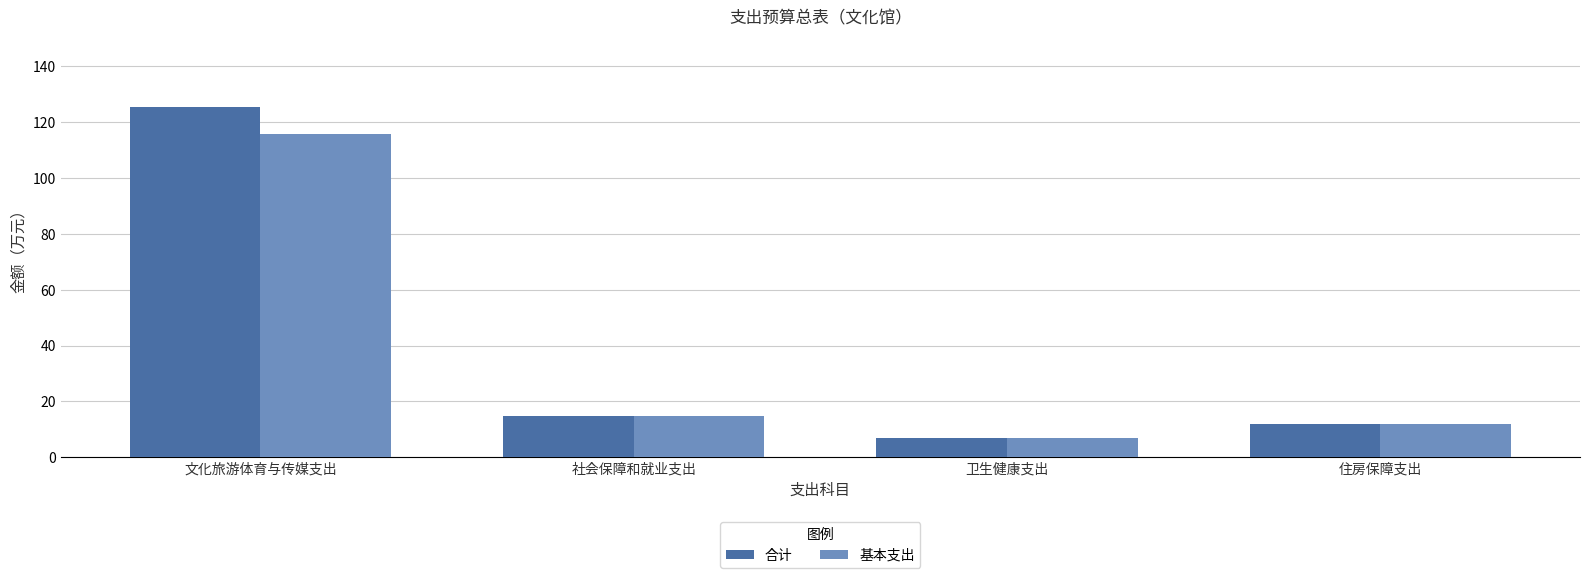

At which category is the sum across all series the highest?

文化旅游体育与传媒支出